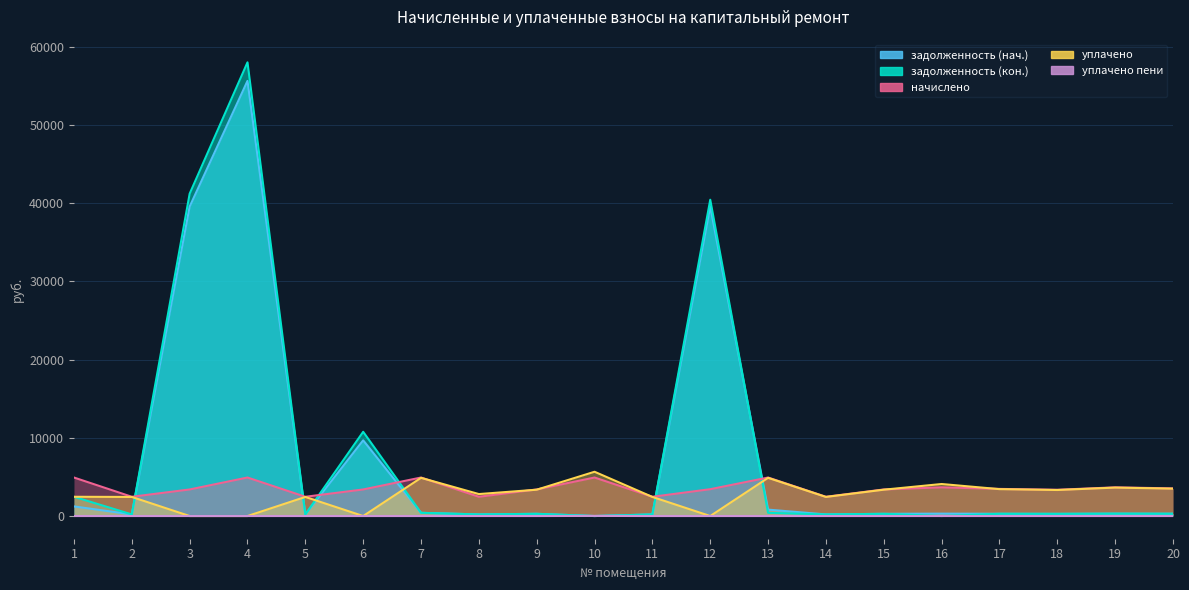

Where is задолженность (нач.) nearest to the value 27815?

3